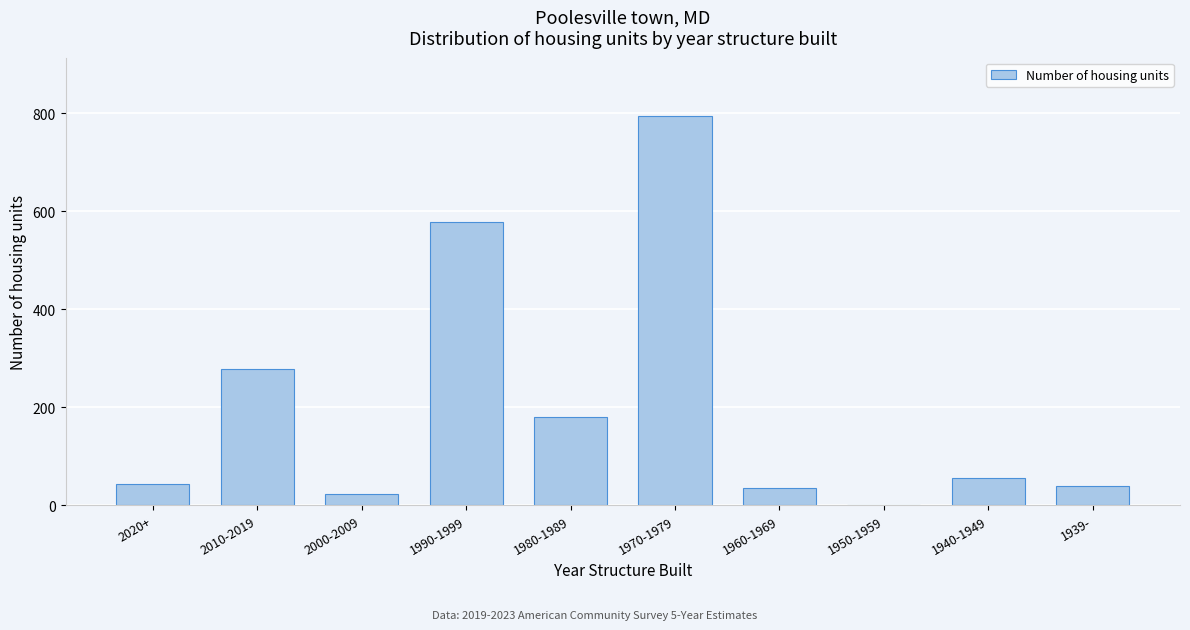

Reading right to left, transcribe all the data shown in this chart.

1939-=40	1940-1949=56	1950-1959=0	1960-1969=35	1970-1979=794	1980-1989=181	1990-1999=577	2000-2009=24	2010-2019=279	2020+=44